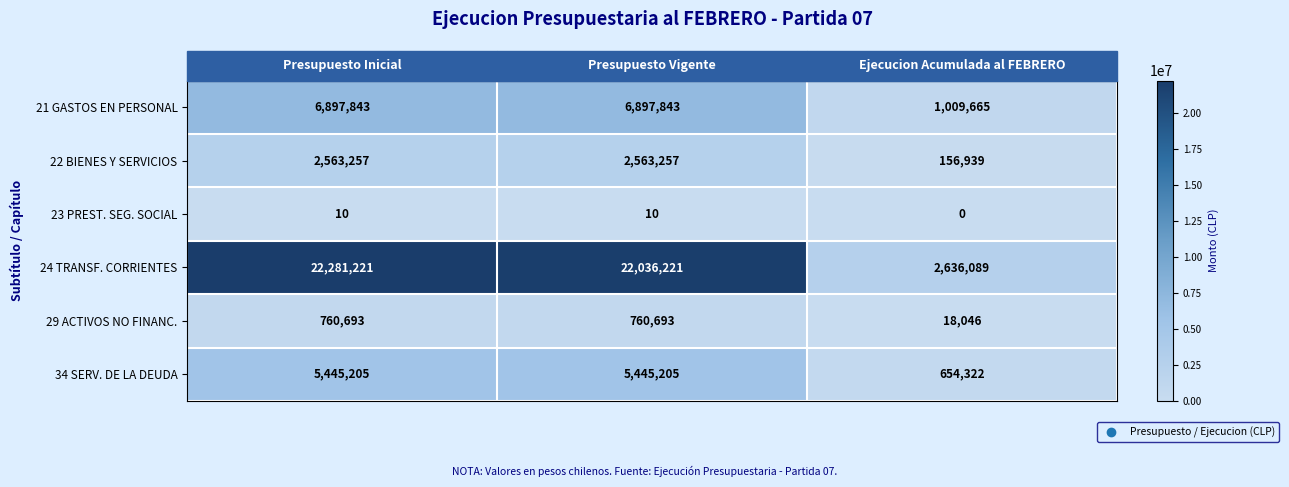

How many data points does each series have?

3